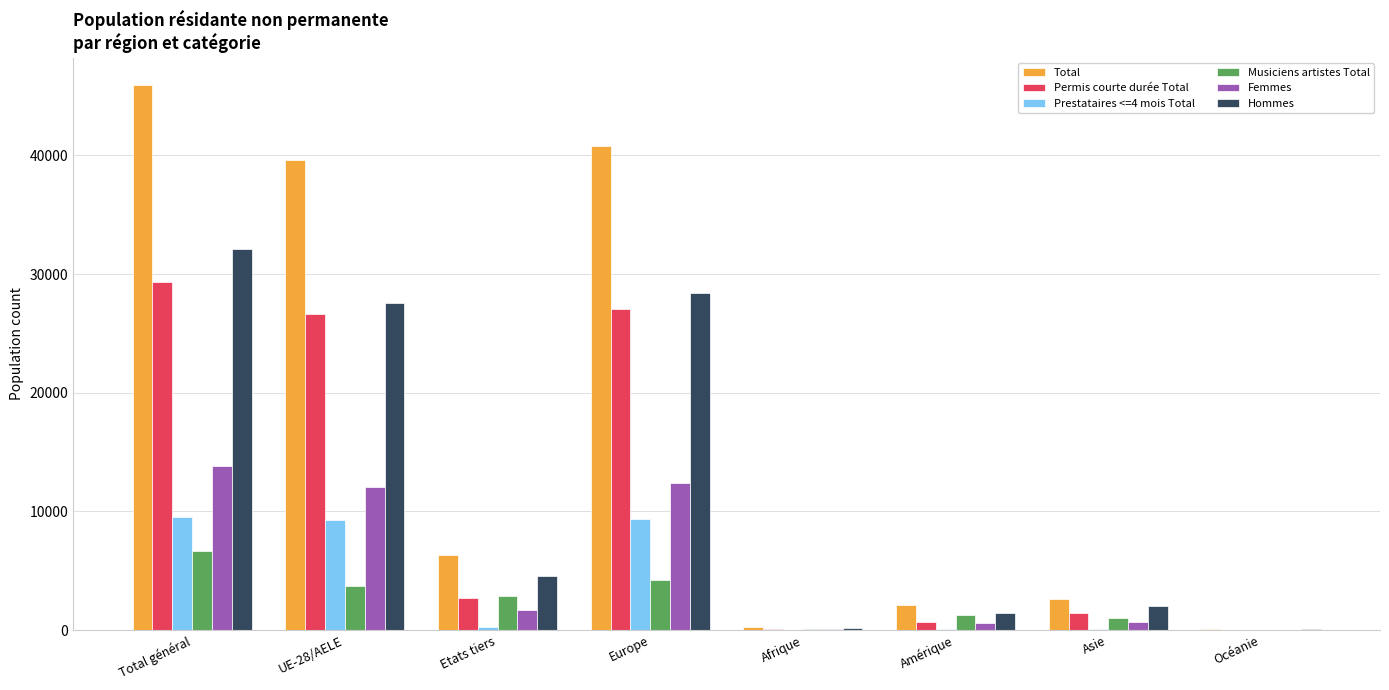

Is the value of Hommes at Etats tiers greater than the value of Total at Etats tiers?

No